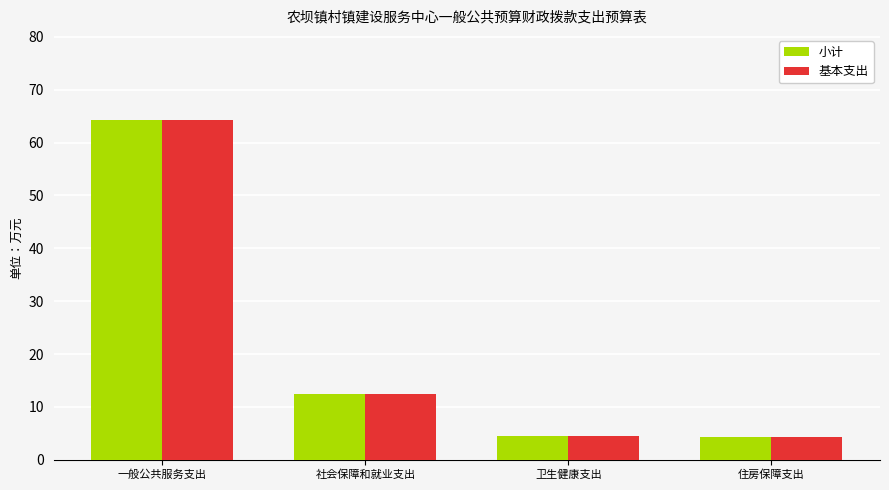

At which category does the chart reach its peak across all series?

一般公共服务支出